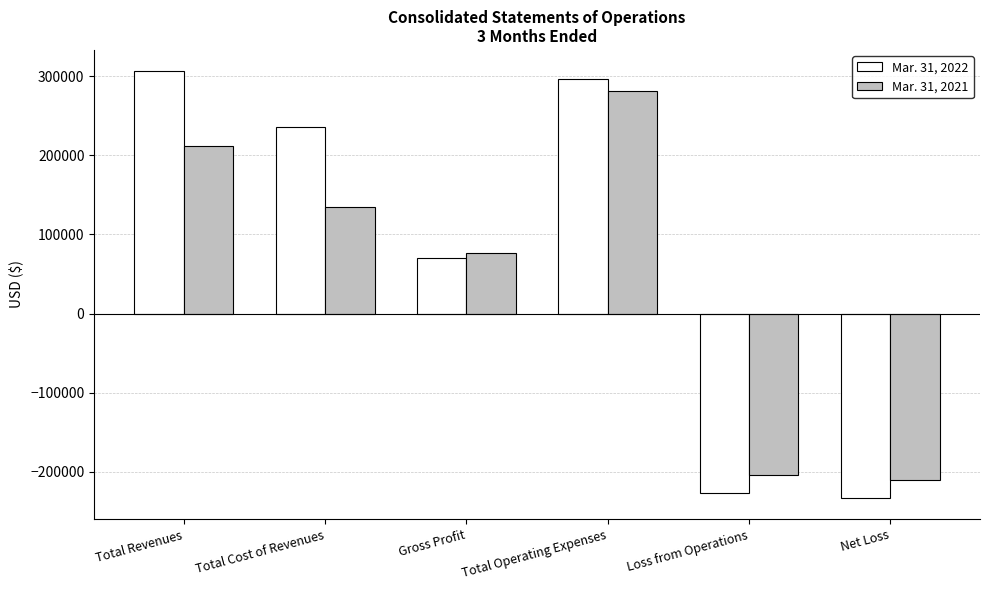

Reading right to left, transcribe all the data shown in this chart.

Mar. 31, 2022: Net Loss=-233120	Loss from Operations=-226432	Total Operating Expenses=296888	Gross Profit=70456	Total Cost of Revenues=235958	Total Revenues=306414
Mar. 31, 2021: Net Loss=-210355	Loss from Operations=-204531	Total Operating Expenses=281250	Gross Profit=76719	Total Cost of Revenues=135309	Total Revenues=212028